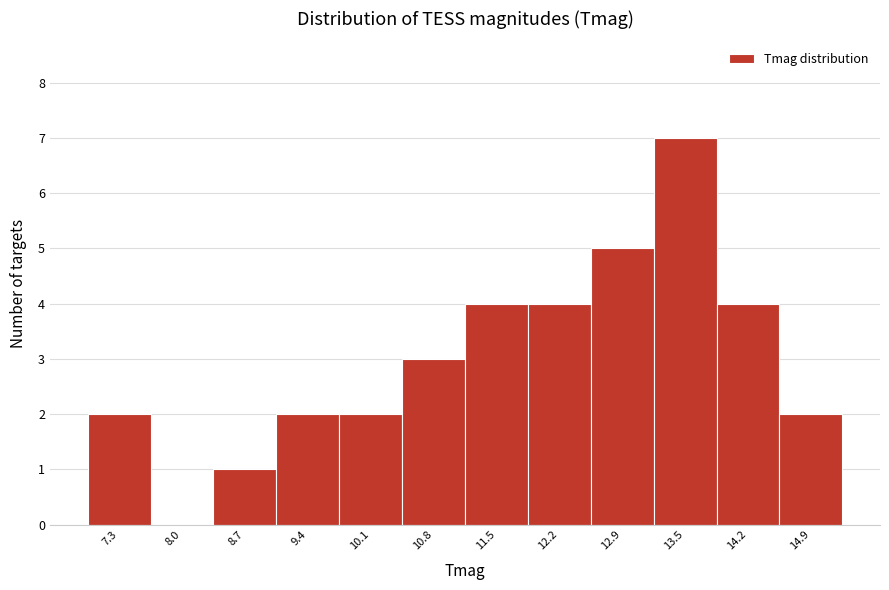

Reading left to right, list all the values displayed in this chart.

7.3=2	8.0=0	8.7=1	9.4=2	10.1=2	10.8=3	11.5=4	12.2=4	12.9=5	13.5=7	14.2=4	14.9=2